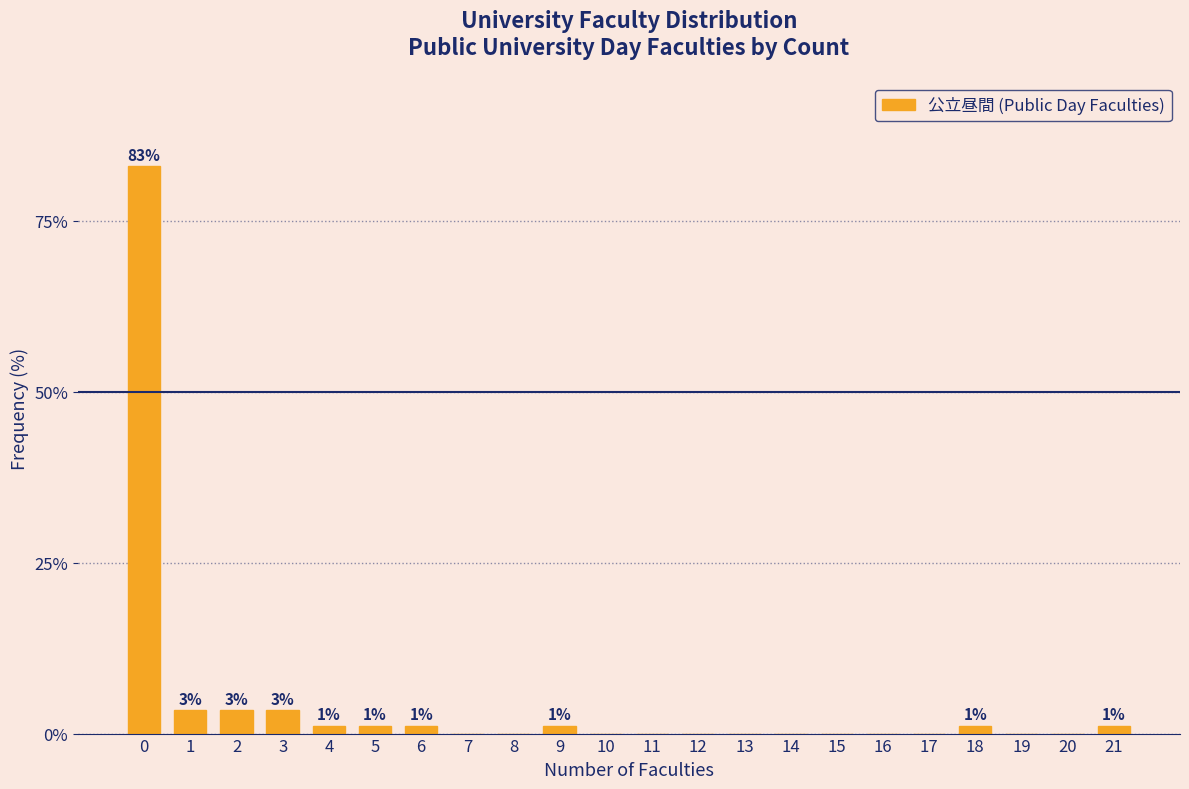

Reading left to right, what are all the values shown in this chart?

0=83.0	1=3.4	2=3.4	3=3.4	4=1.1	5=1.1	6=1.1	7=0.0	8=0.0	9=1.1	10=0.0	11=0.0	12=0.0	13=0.0	14=0.0	15=0.0	16=0.0	17=0.0	18=1.1	19=0.0	20=0.0	21=1.1